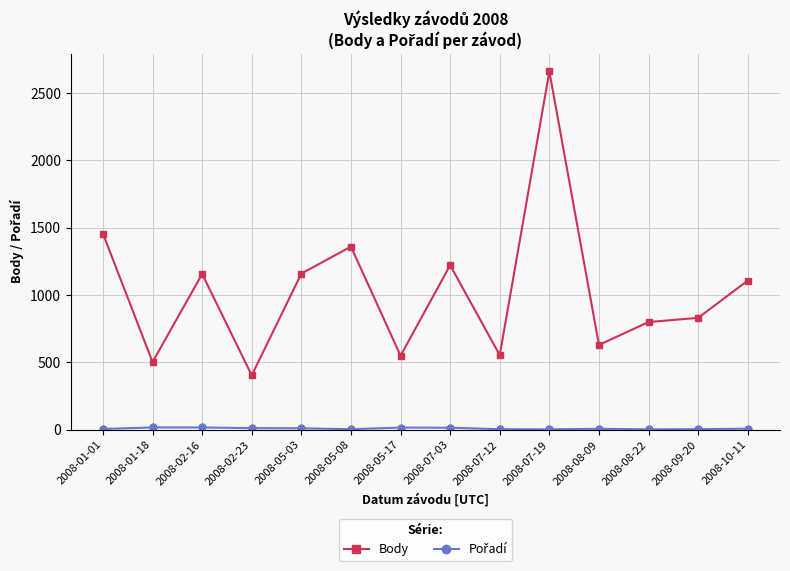

What is the label of the 12th point from the left?

2008-08-22